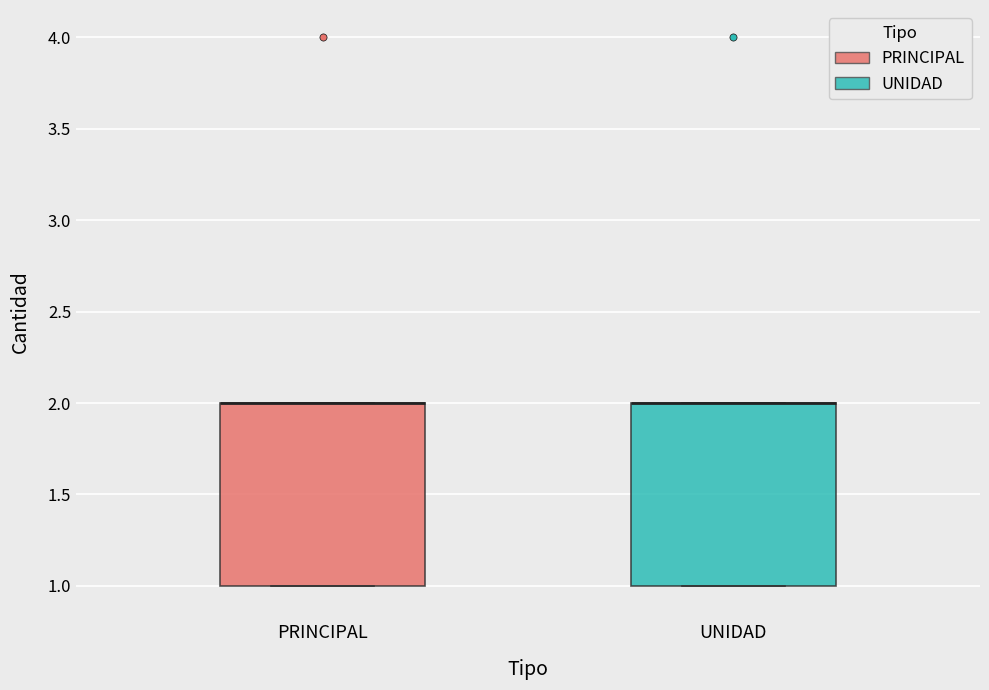

Reading left to right, read every box against the y-axis: the position of its median line, the range the box covers, and the ends of its whiskers. The values are not printed on the chart, so give them approximately, as read against the axis.

PRINCIPAL: median 2 (drawn on the box's upper edge), box 1 to 2, whiskers 1 to 2
UNIDAD: median 2 (drawn on the box's upper edge), box 1 to 2, whiskers 1 to 2